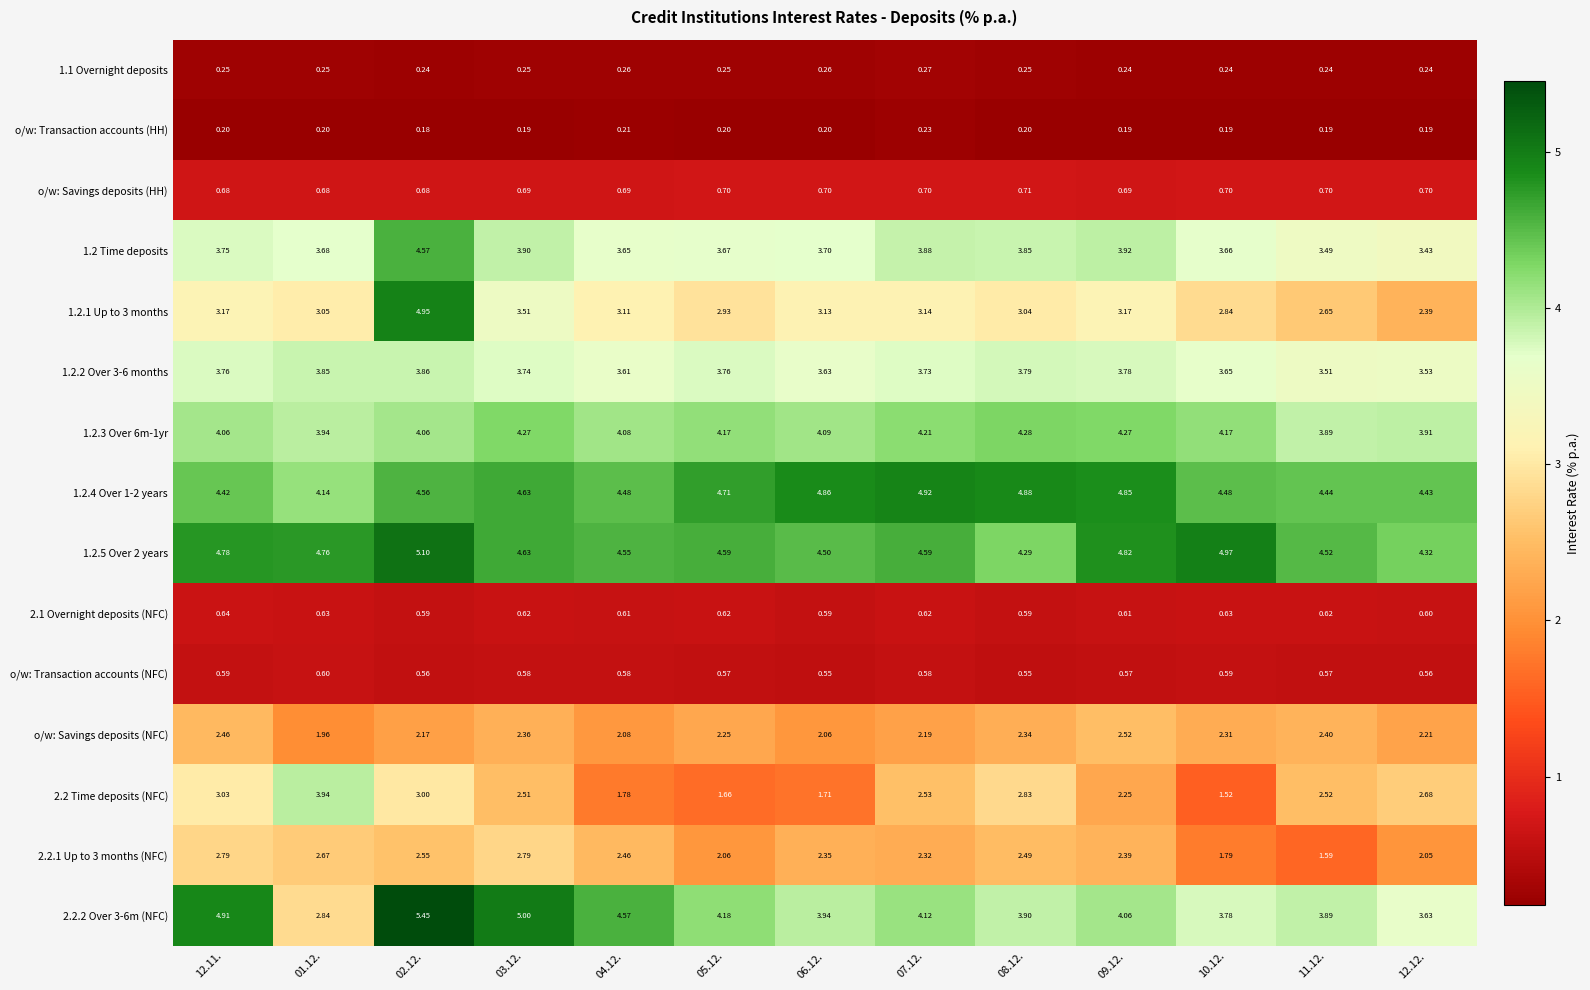

Is the value of 2.2.2 Over 3-6m (NFC) at 01.12. greater than the value of 1.2.3 Over 6m-1yr at 08.12.?

No